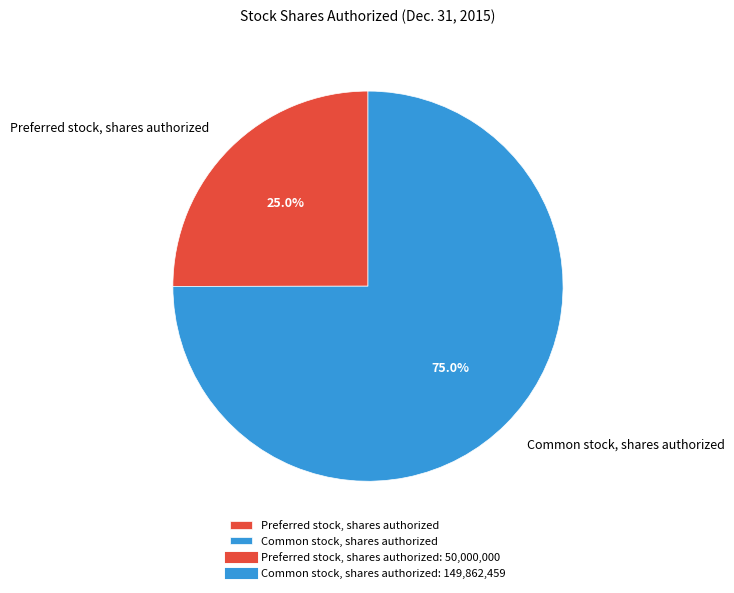

Which has a higher value, Preferred stock, shares authorized or Common stock, shares authorized?

Common stock, shares authorized